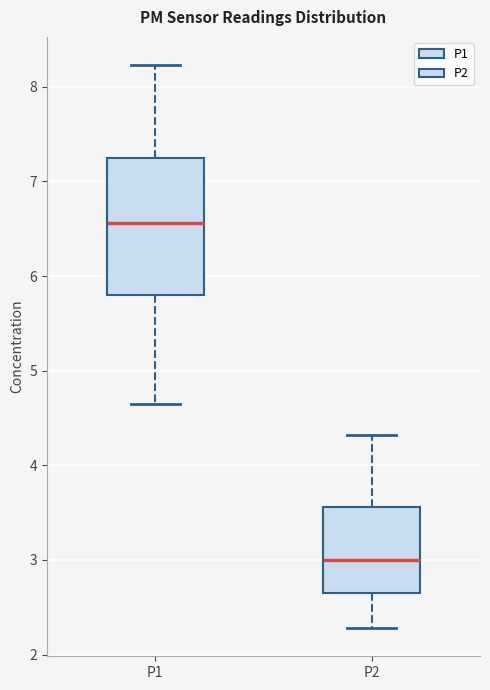

Reading left to right, read every box against the y-axis: the position of its median line, the range the box covers, and the ends of its whiskers. The values are not printed on the chart, so give them approximately, as read against the axis.

P1: median 6.6, box 5.8 to 7.3, whiskers 4.7 to 8.2
P2: median 3.0, box 2.7 to 3.6, whiskers 2.3 to 4.3